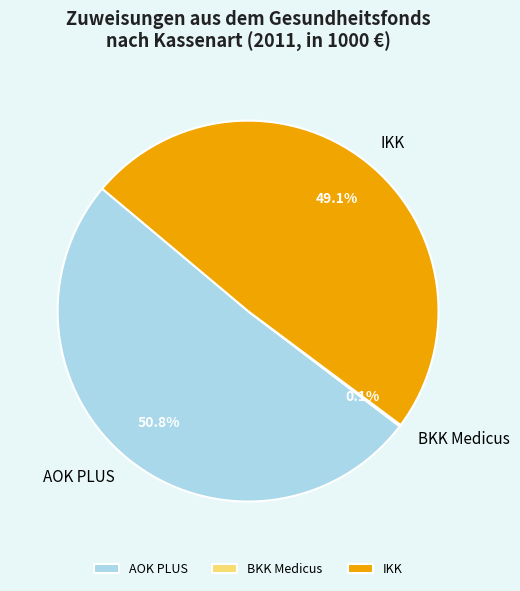

How much of the chart is everything except AOK PLUS?

49.2%